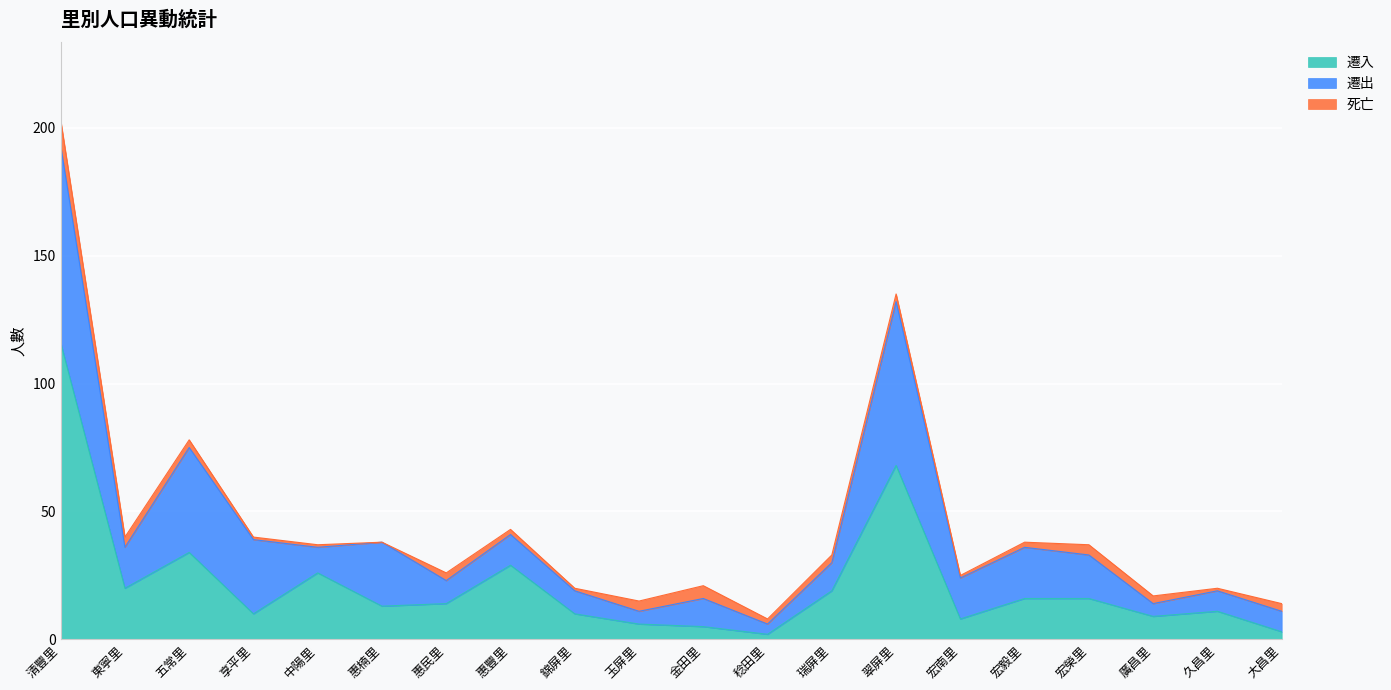

Rank the categories by 死亡 value from highest to lowest.

清豐里, 金田里, 東寧里, 玉屏里, 宏榮里, 五常里, 惠民里, 瑞屏里, 翠屏里, 廣昌里, 大昌里, 惠豐里, 稔田里, 宏毅里, 享平里, 中陽里, 錦屏里, 宏南里, 久昌里, 惠楠里